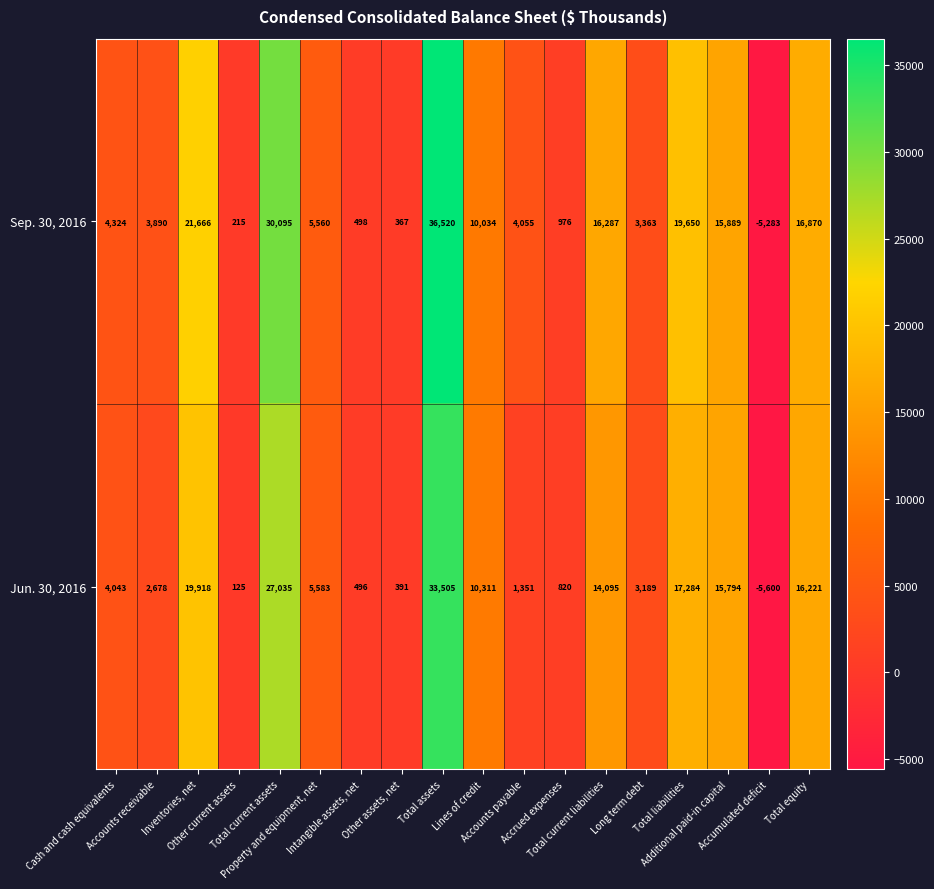

At how many categories does at least one series exceed 21631?

3